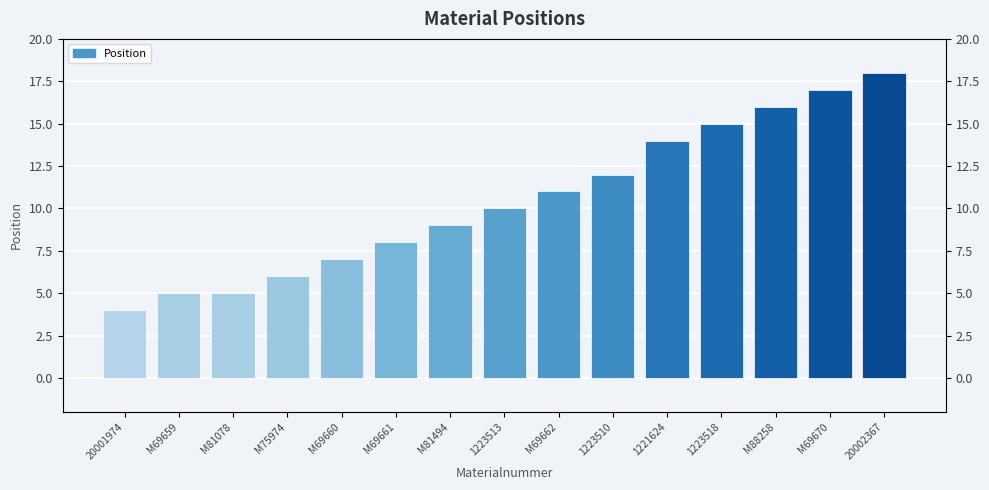

What is the average value?

10